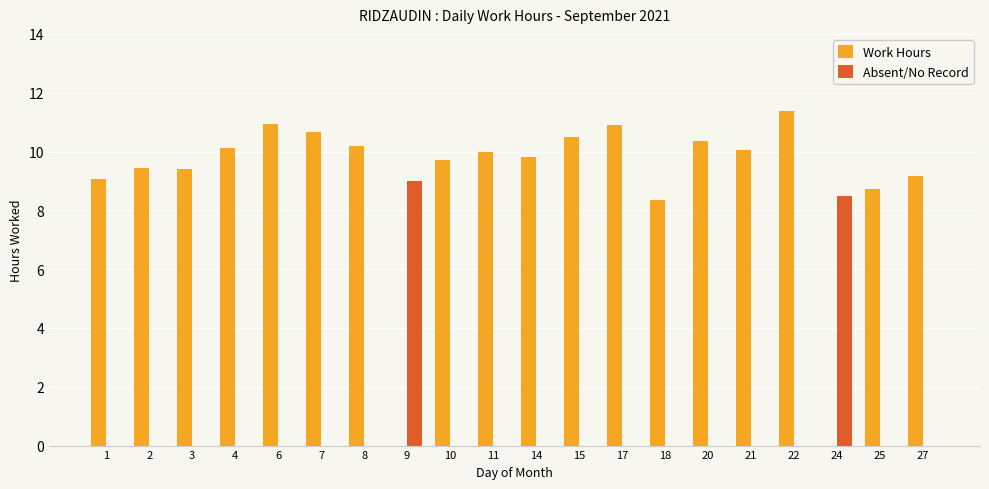

What is the difference between the Absent/No Record values at 27 and 24?

8.5